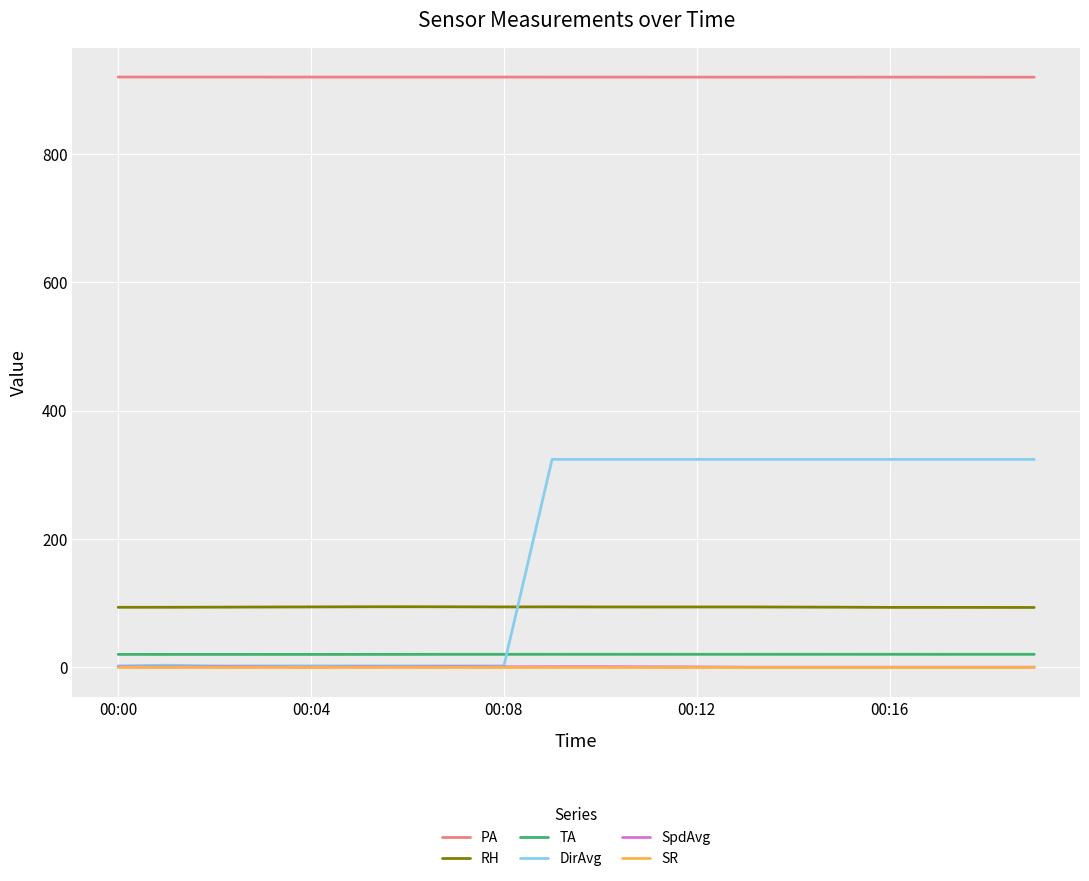

What is the maximum value for RH?

94.2